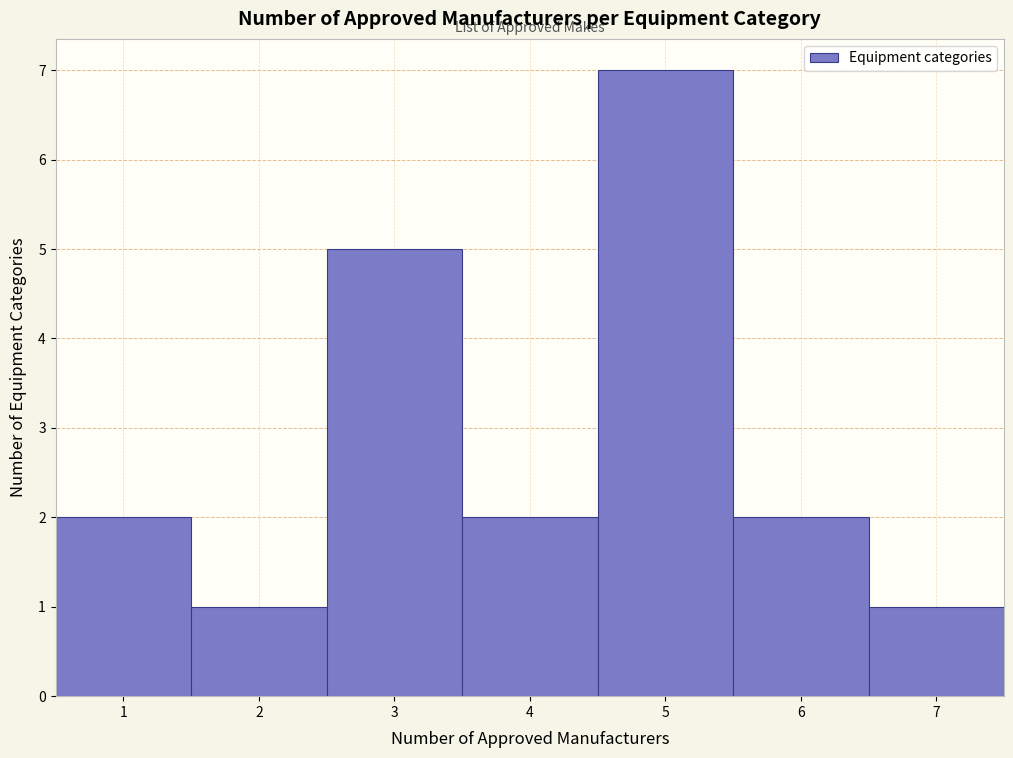

Reading left to right, list every bar in this chart as the range it spans on the x-axis followed by its height. The values are not printed on the chart, so give them approximately, as read against the axis.

0.5 to 1.5: 2
1.5 to 2.5: 1
2.5 to 3.5: 5
3.5 to 4.5: 2
4.5 to 5.5: 7
5.5 to 6.5: 2
6.5 to 7.5: 1